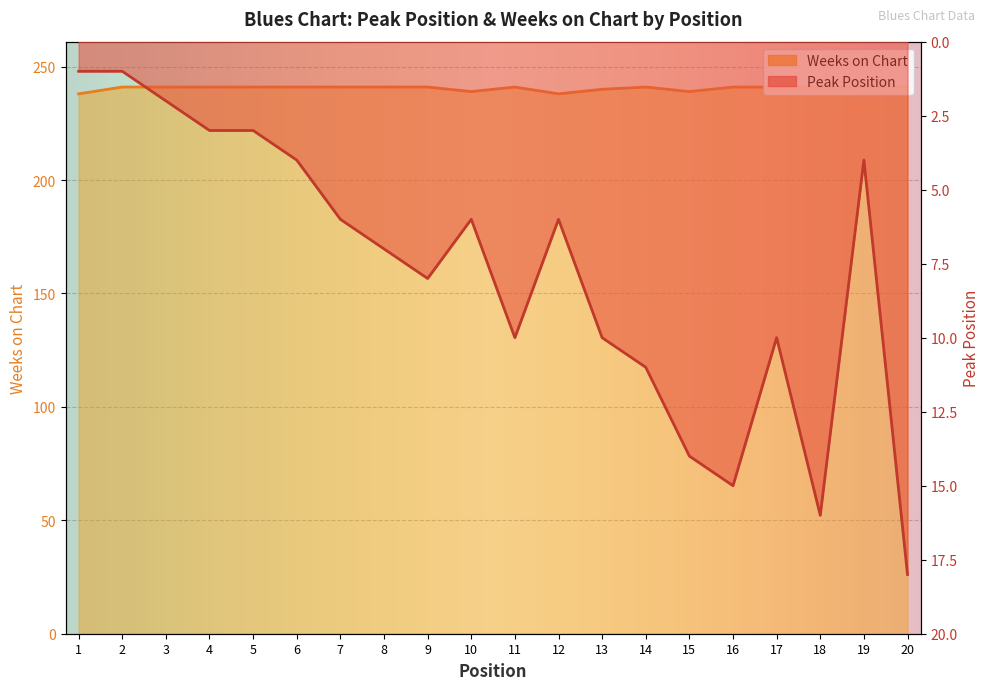

What value does the Weeks on Chart series have at 2?

241